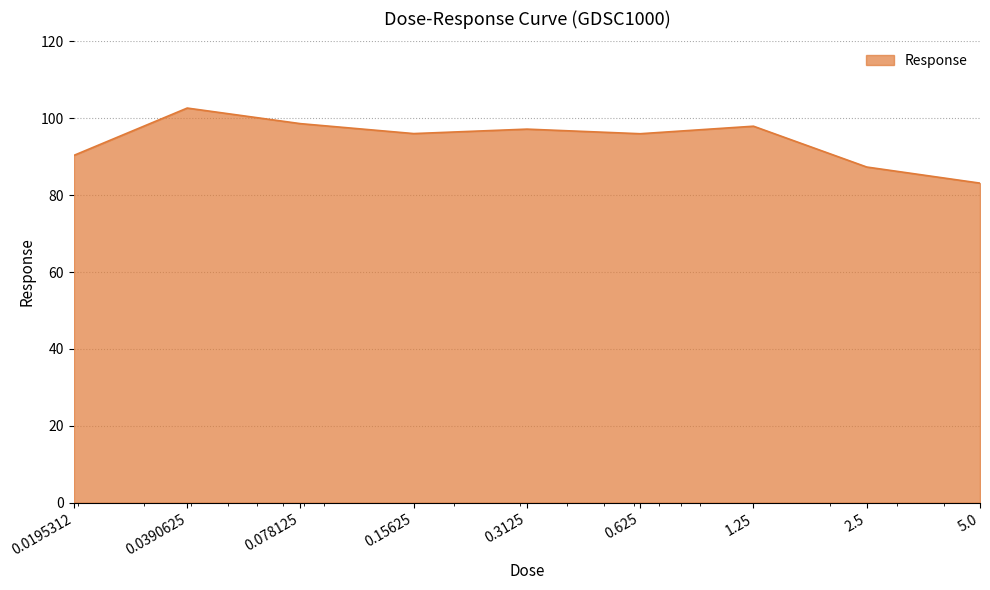

What is the difference between the maximum and minimum values?

19.5